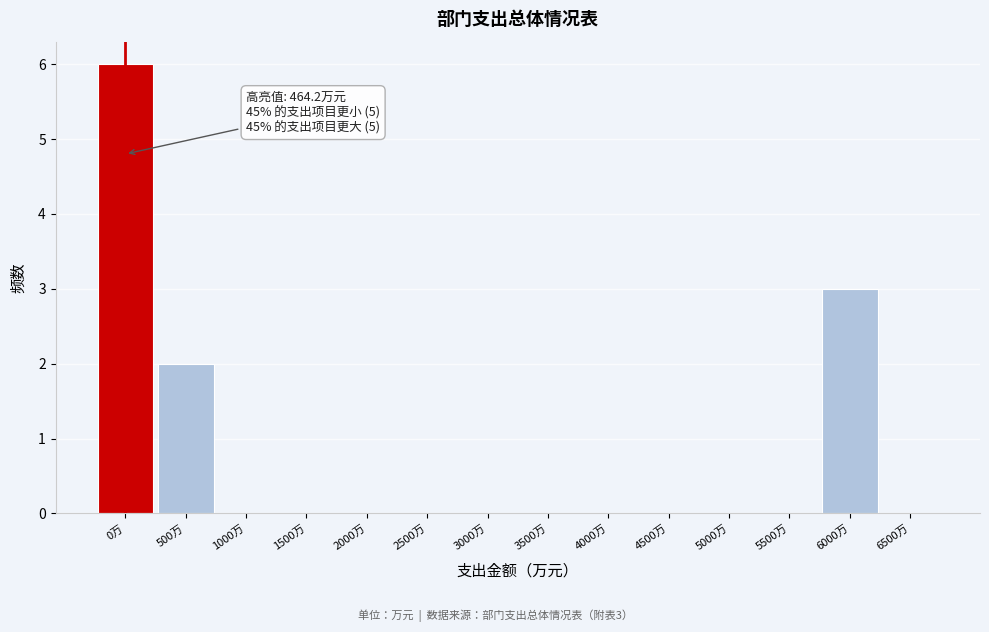

Reading left to right, transcribe all the data shown in this chart.

0万=6	500万=2	1000万=0	1500万=0	2000万=0	2500万=0	3000万=0	3500万=0	4000万=0	4500万=0	5000万=0	5500万=0	6000万=3	6500万=0